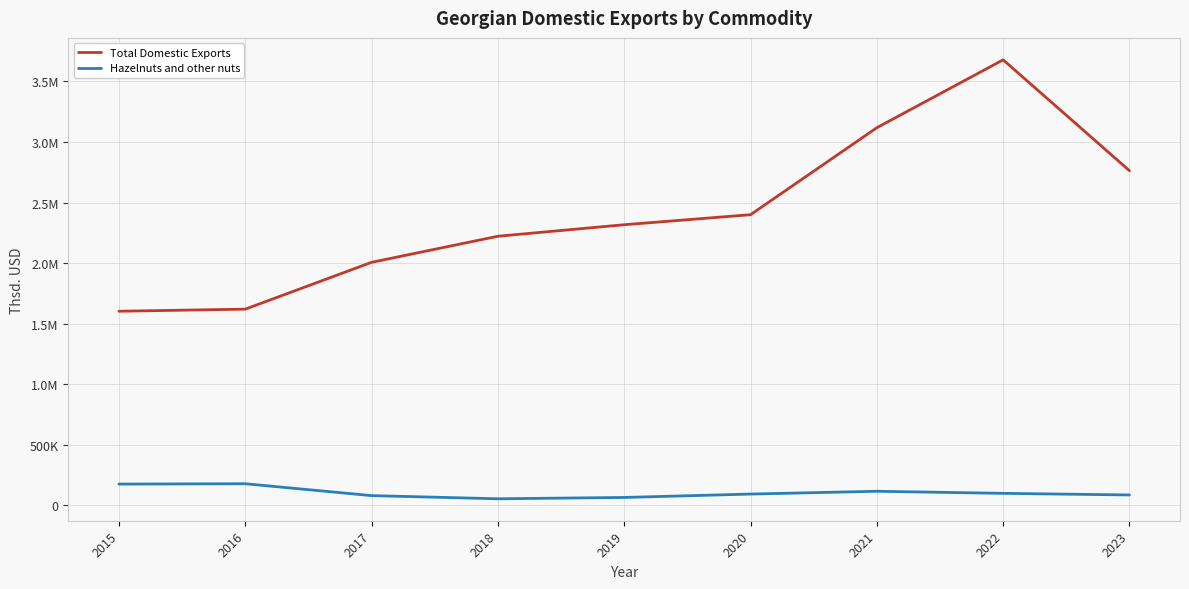

Rank the series by their average value, from lowest to highest.

Hazelnuts and other nuts, Total Domestic Exports